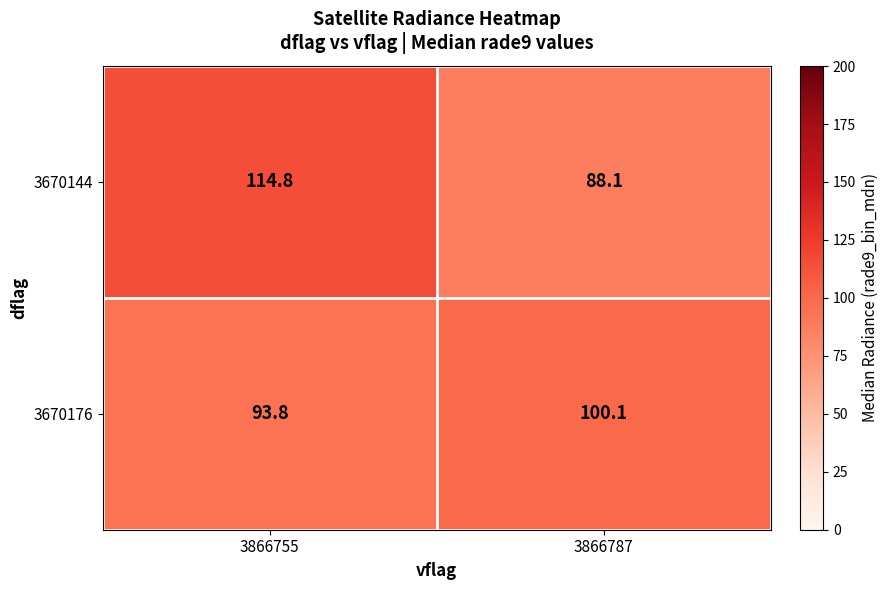

At which label does 3670144 first exceed 114?

3866755